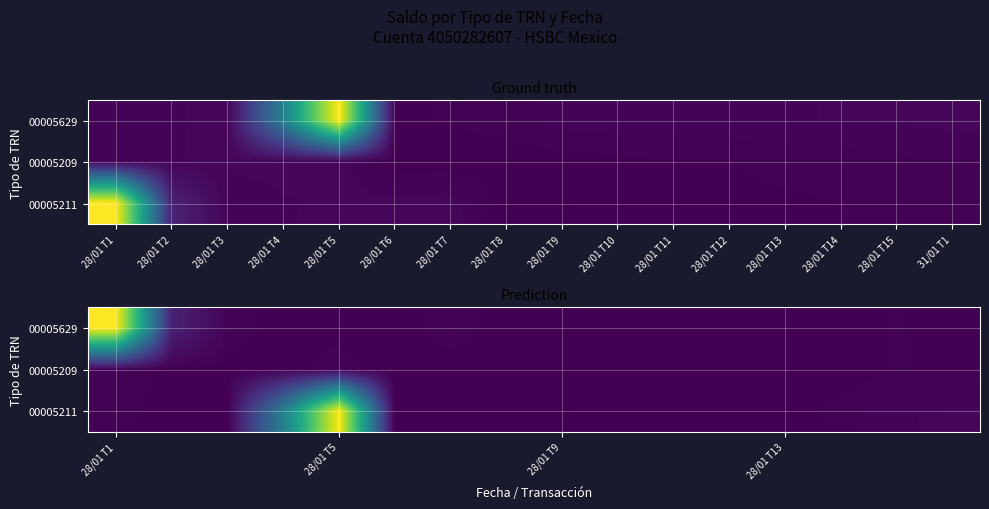

Which has a higher value, 28/01 T2 or 28/01 T13?

28/01 T2